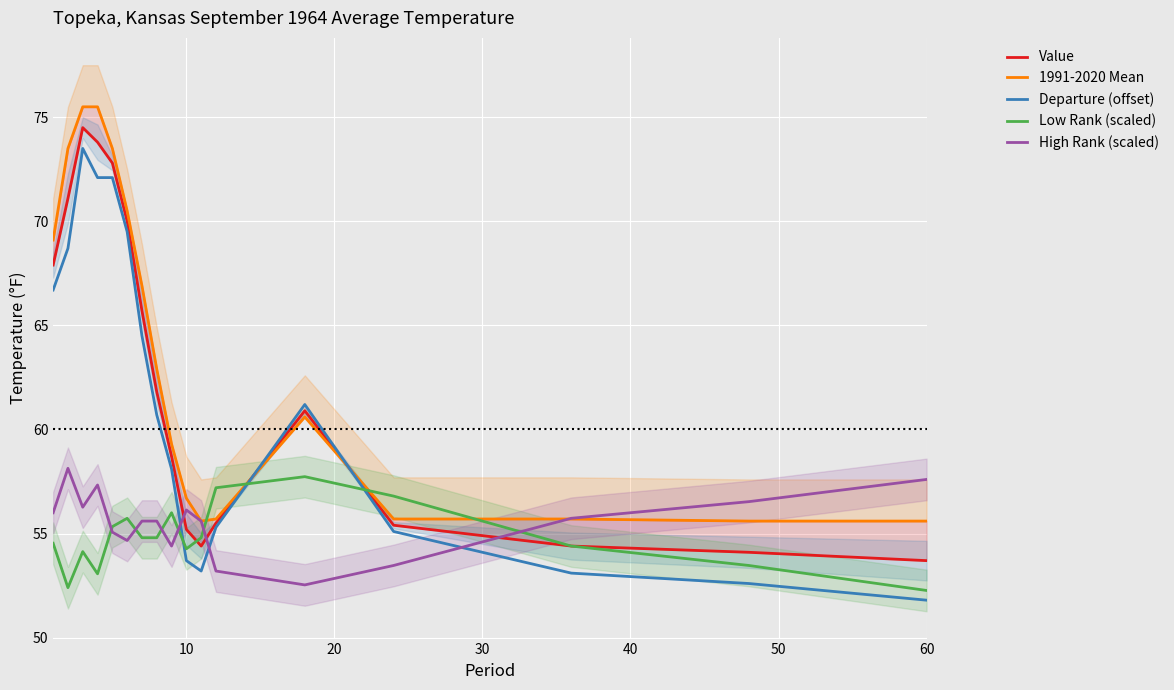

True or false: Departure (offset) and High Rank (scaled) intersect in this chart.

True